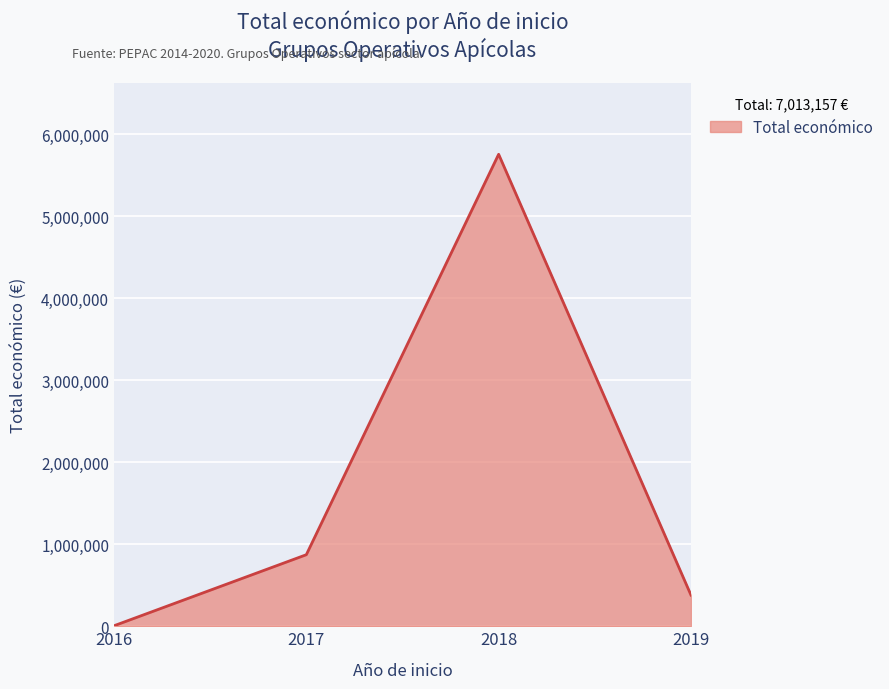

List the labels in order of value, smallest first.

2016, 2019, 2017, 2018